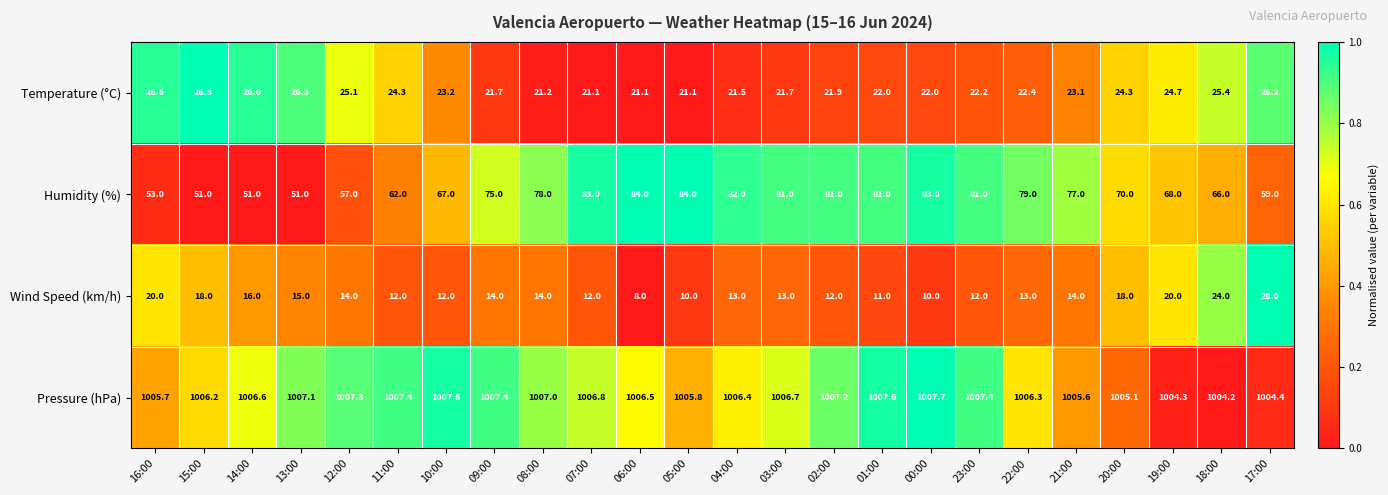

Between 08:00 and 19:00, which series saw the biggest shift?

Humidity (%)